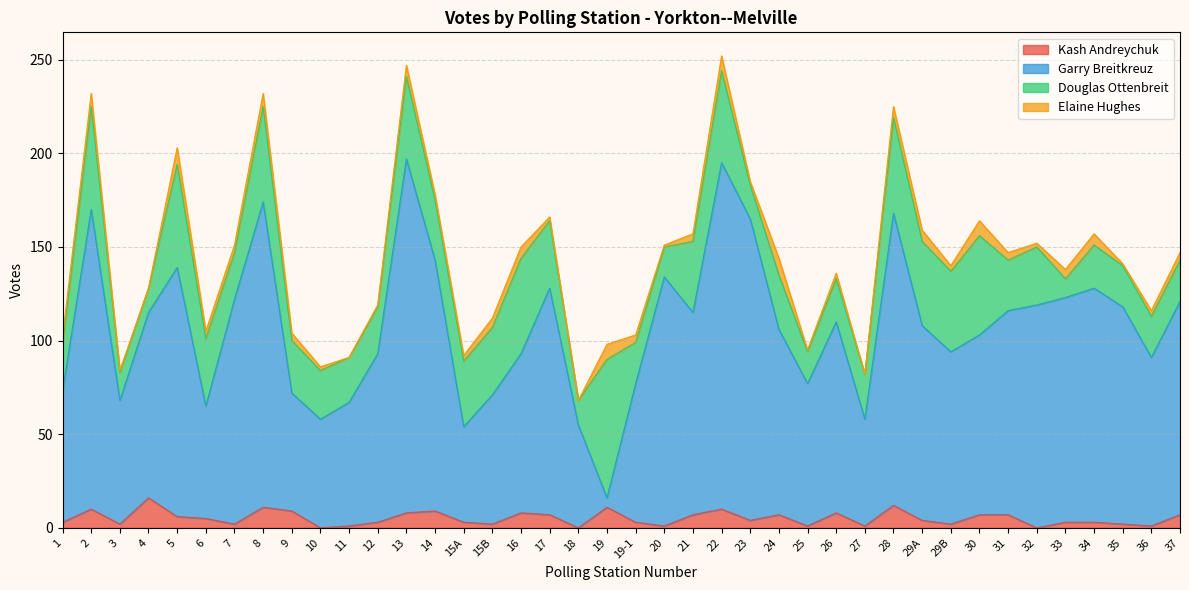

Is it true that Kash Andreychuk equals 12 at 28?

True